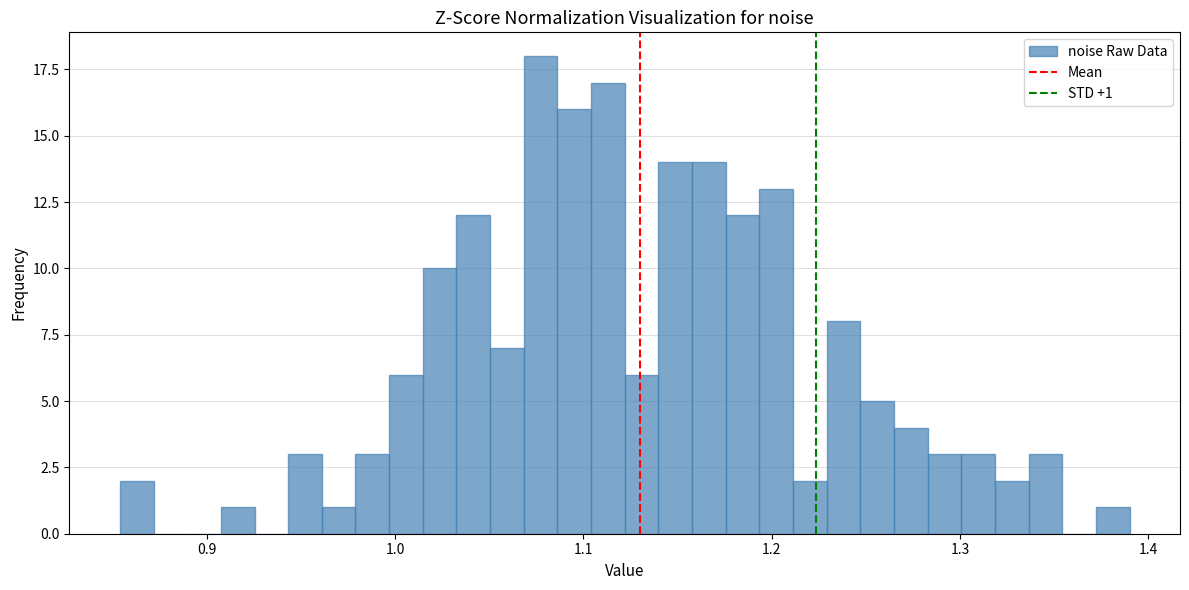

Around what value on the x-axis is the tallest bar? Give the approximate position of its centre, as read against the axis.

1.08